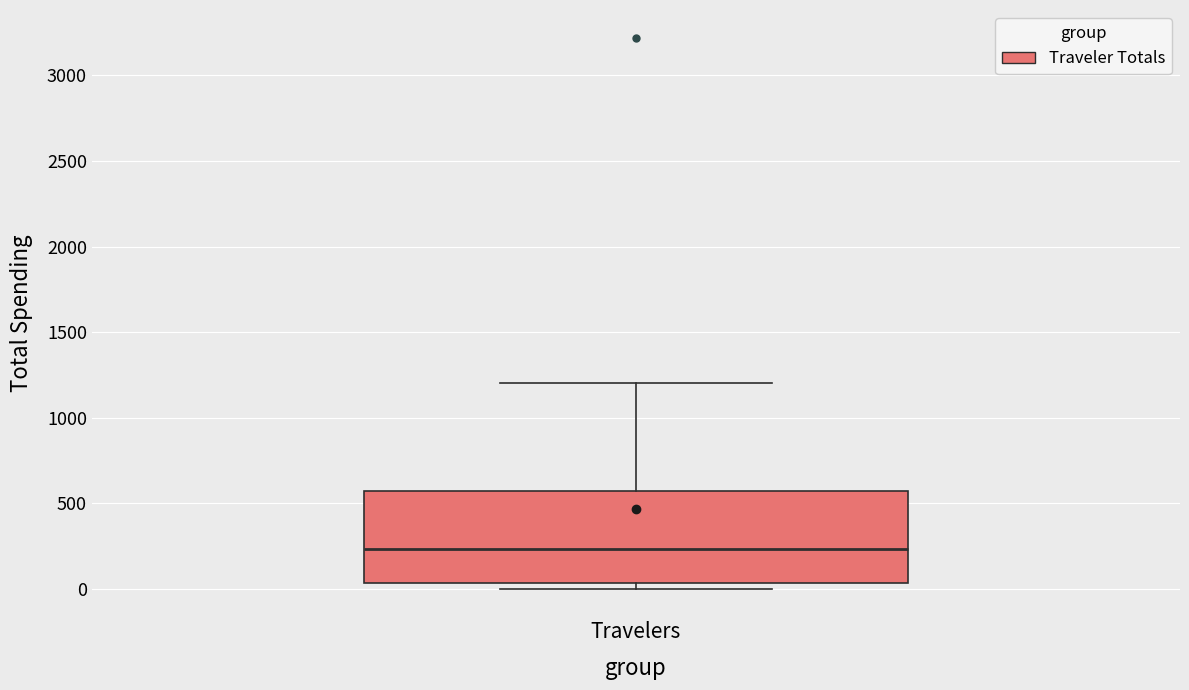

Transcribe this box plot: give where the median line is, the range the box spans, and where the two whiskers end, as read against the y-axis. The values are not printed on the chart, so give them approximately, as read against the axis.

median 250, box 50 to 550, whiskers 0 to 1200